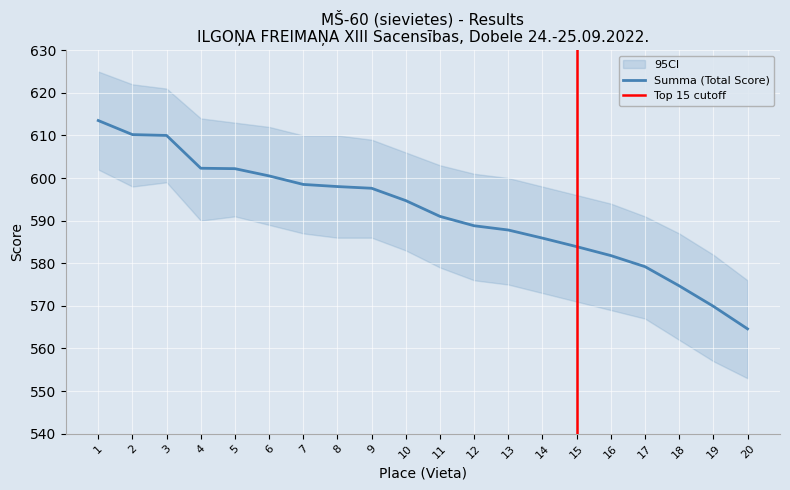

The Summa (Total Score) series shows 591.0 at 11. True or false?

True